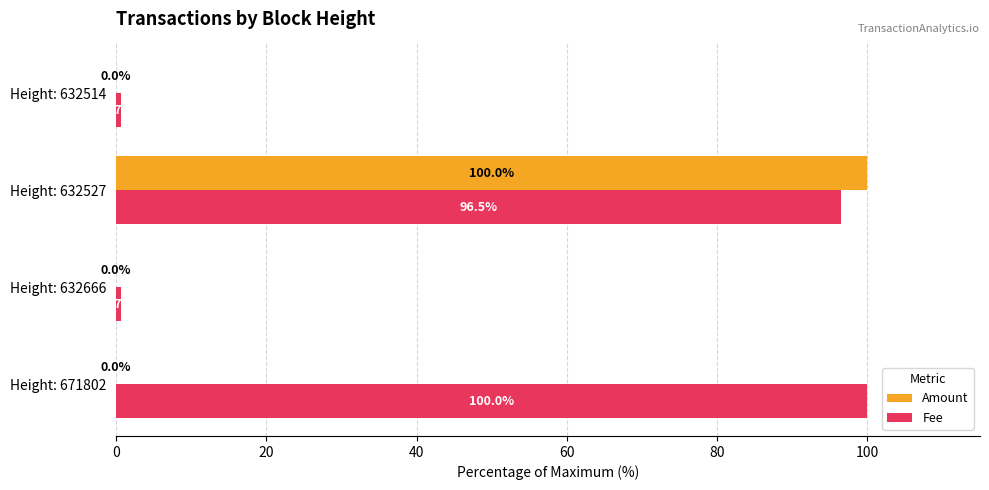

The Fee series shows 96.5 at Height: 632527. True or false?

True